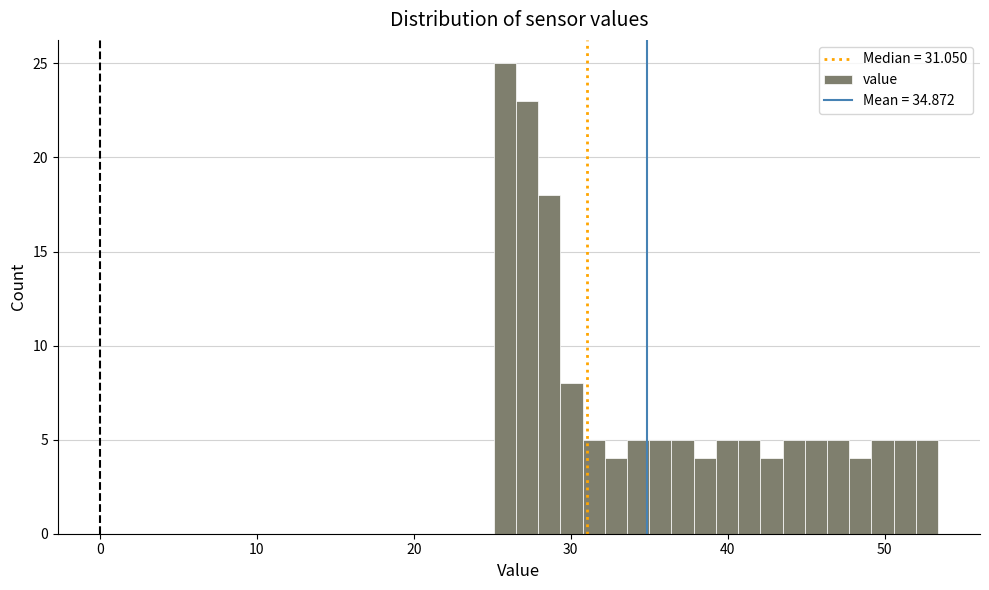

Around what value on the x-axis is the tallest bar? Give the approximate position of its centre, as read against the axis.

26